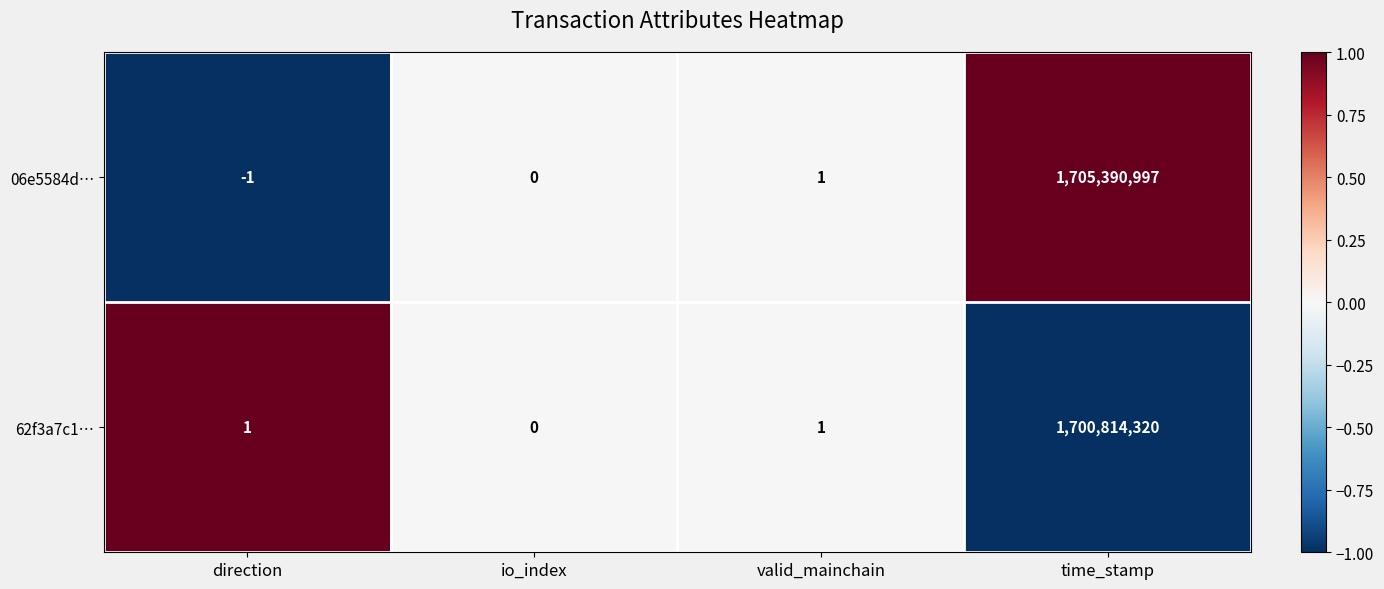

Is it true that 06e5584d… equals -2 at direction?

False